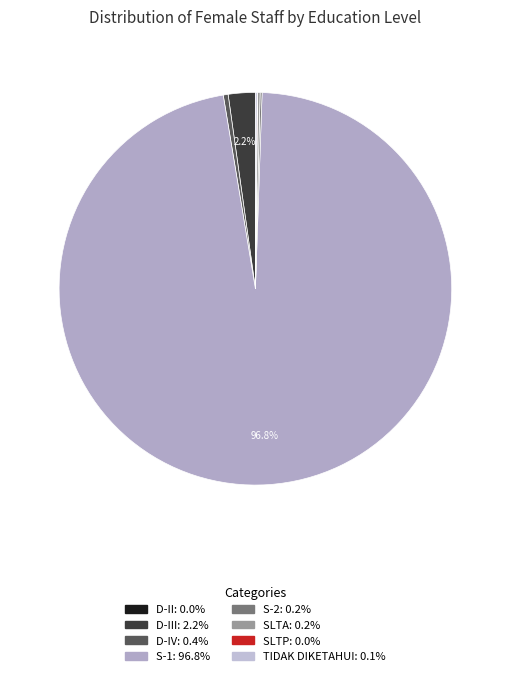

Count the number of slices in the pie.

8